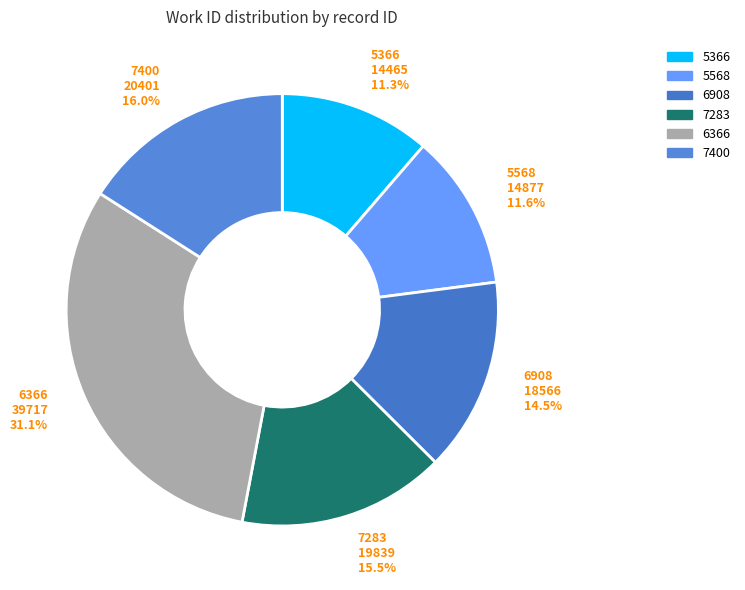

How many slices are in this pie chart?

6